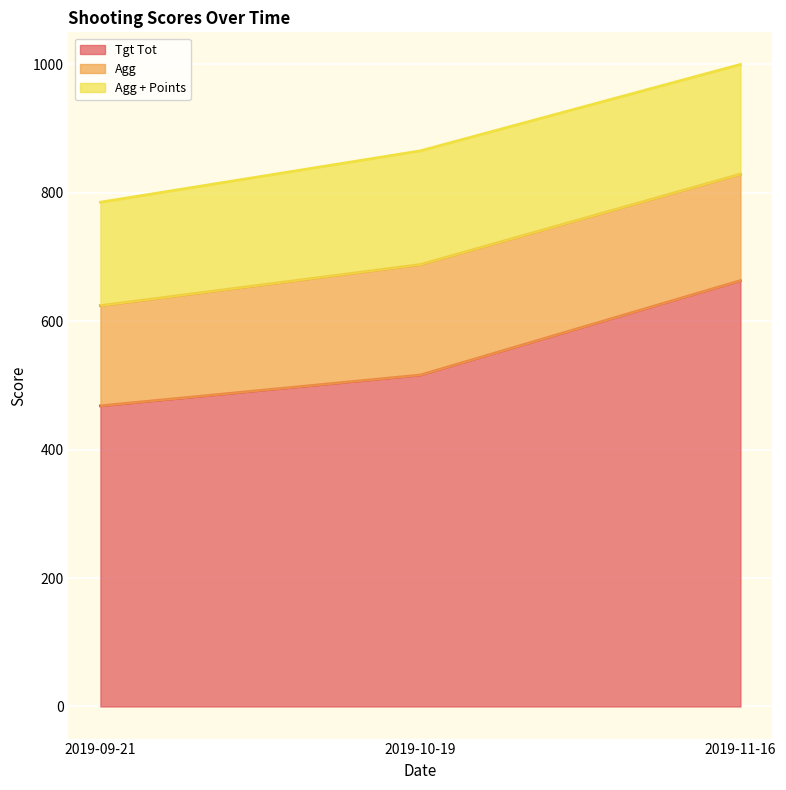

Where does the Tgt Tot series first go above 516?

2019-11-16